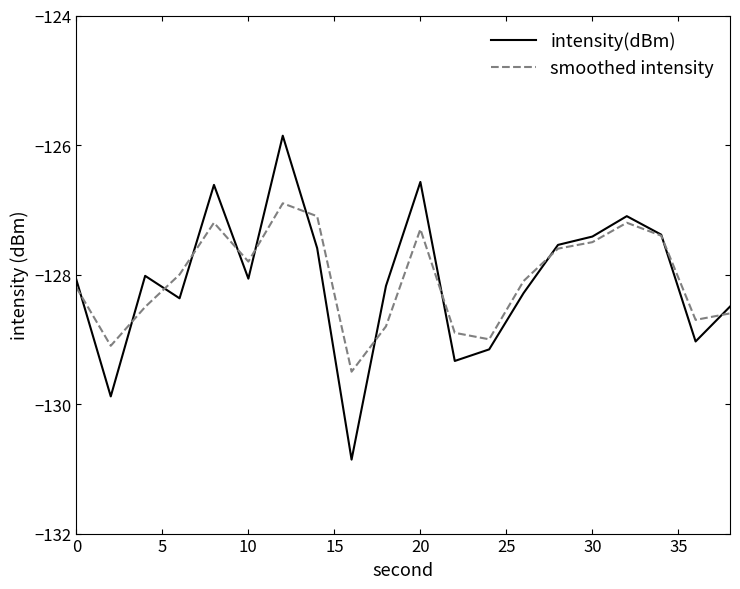

Which series has the largest range (max minus min)?

intensity(dBm)